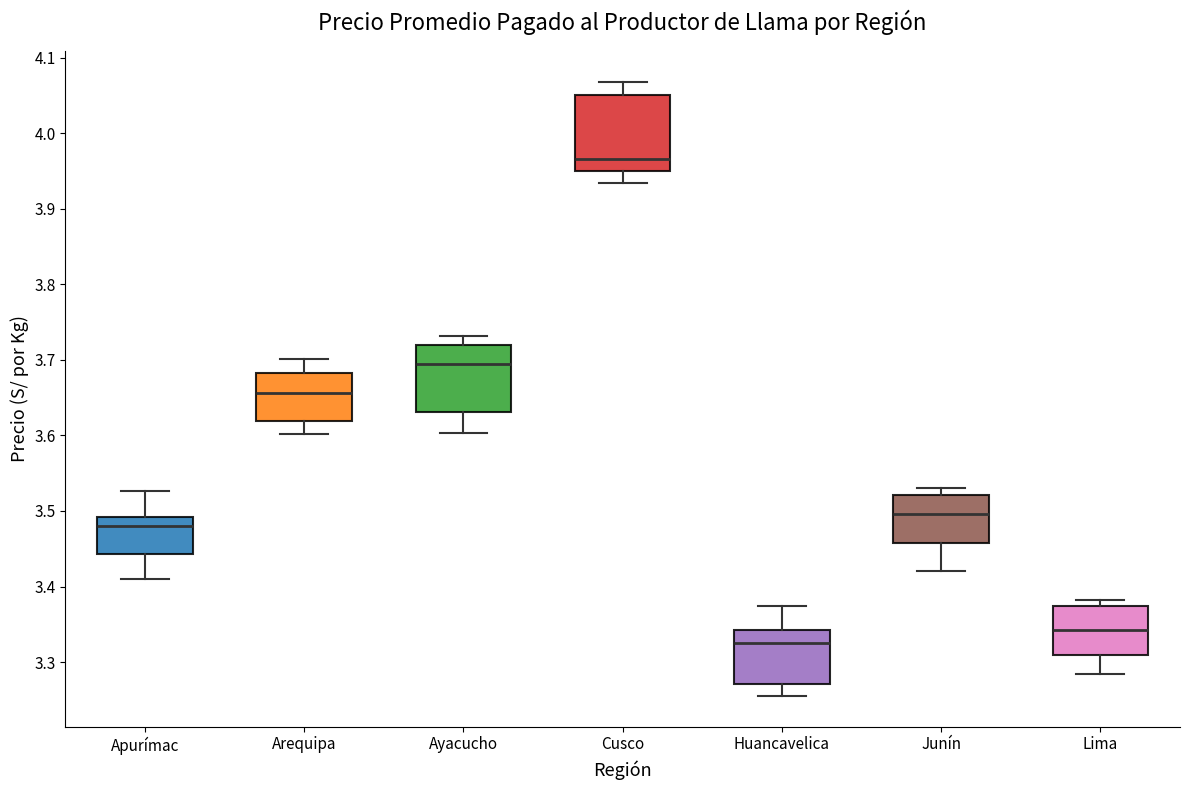

Reading left to right, transcribe this box plot: for each box, give where its median line is, the range the box spans, and where its two whiskers end, as read against the y-axis. The values are not printed on the chart, so give them approximately, as read against the axis.

Apurímac: median 3.48, box 3.44 to 3.49, whiskers 3.41 to 3.53
Arequipa: median 3.66, box 3.62 to 3.68, whiskers 3.60 to 3.70
Ayacucho: median 3.69, box 3.63 to 3.72, whiskers 3.60 to 3.73
Cusco: median 3.97, box 3.95 to 4.05, whiskers 3.93 to 4.07
Huancavelica: median 3.33, box 3.27 to 3.34, whiskers 3.26 to 3.37
Junín: median 3.50, box 3.46 to 3.52, whiskers 3.42 to 3.53
Lima: median 3.34, box 3.31 to 3.37, whiskers 3.28 to 3.38